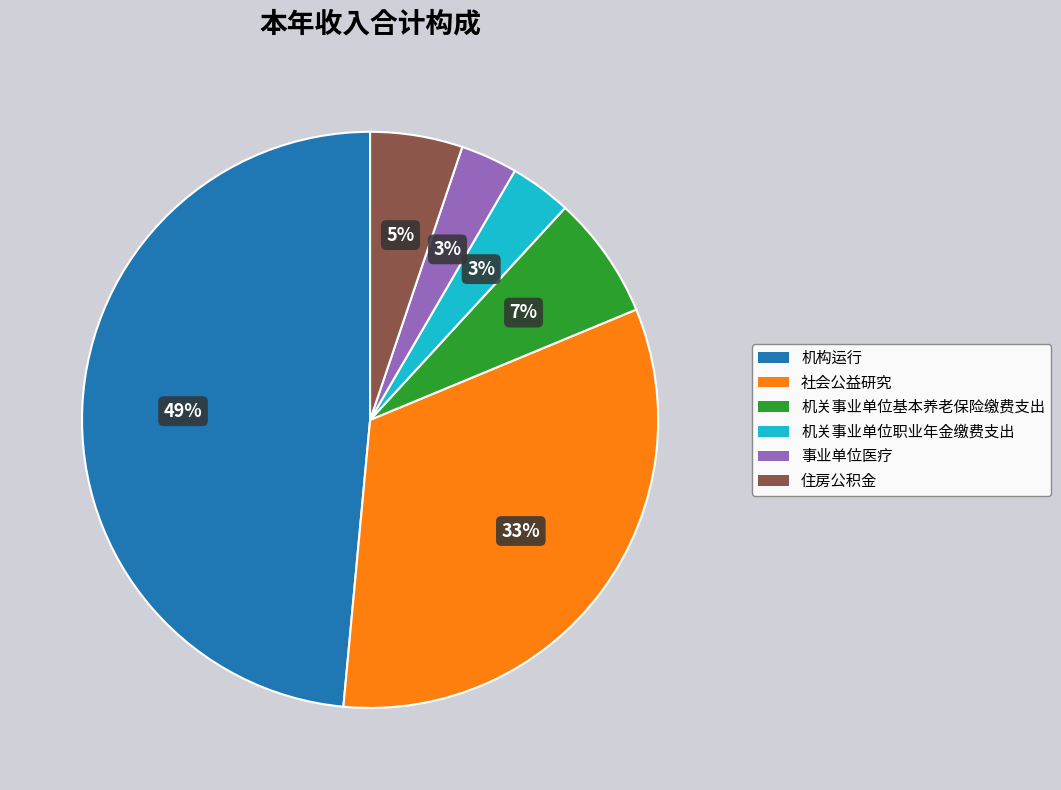

To the nearest percent, what is the combined percentage of 事业单位医疗 and 住房公积金?

8%